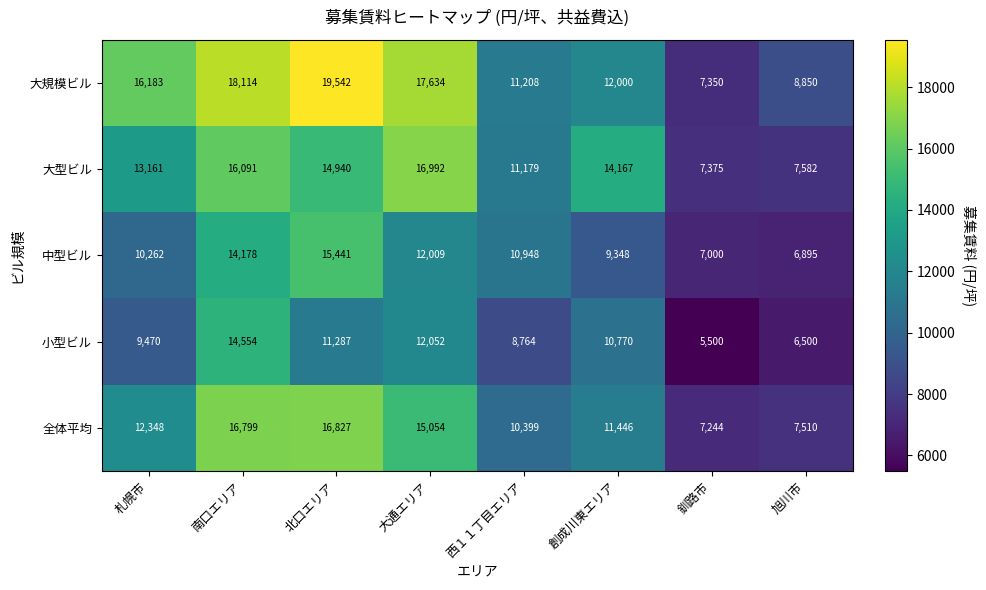

Which series has the largest total across all categories?

大規模ビル